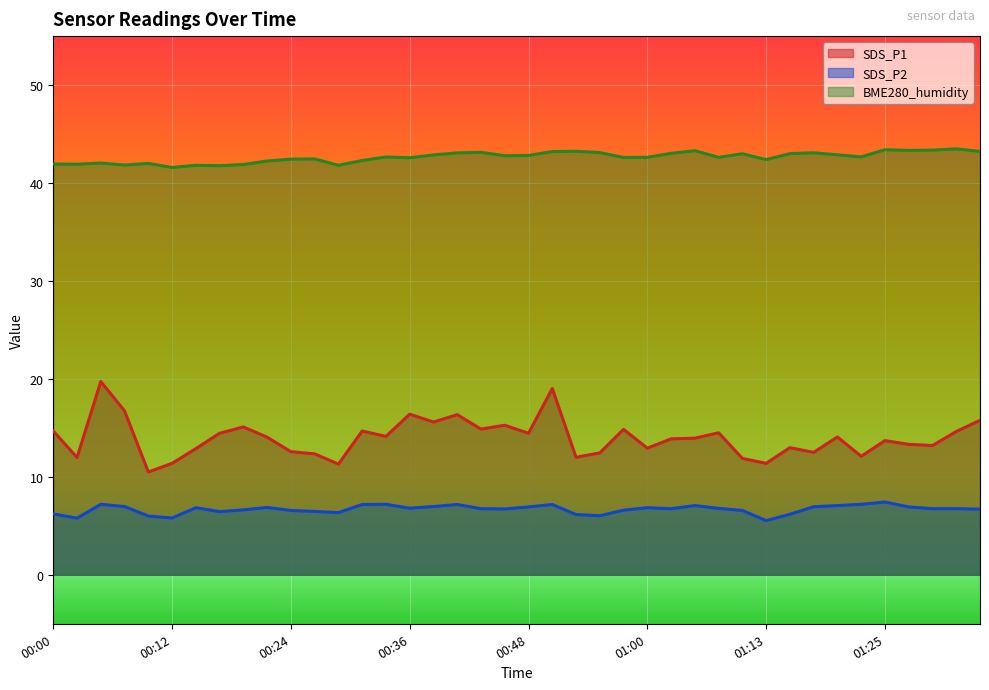

At which category does SDS_P1 reach its first local valley?

00:02